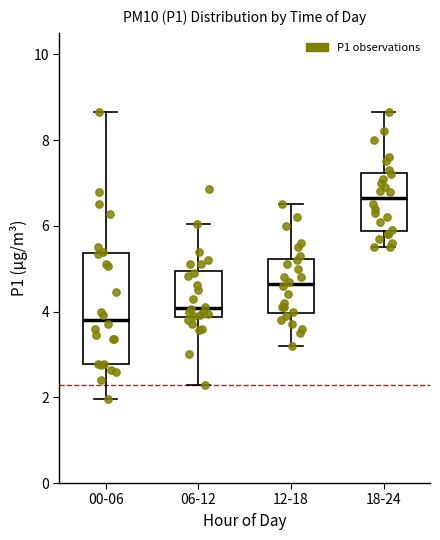

Reading left to right, read every box against the y-axis: the position of its median line, the range the box covers, and the ends of its whiskers. The values are not printed on the chart, so give them approximately, as read against the axis.

00-06: median 3.8, box 2.8 to 5.4, whiskers 2.0 to 8.6
06-12: median 4.0, box 3.8 to 5.0, whiskers 2.2 to 6.0
12-18: median 4.6, box 4.0 to 5.2, whiskers 3.2 to 6.6
18-24: median 6.6, box 5.8 to 7.2, whiskers 5.6 to 8.6